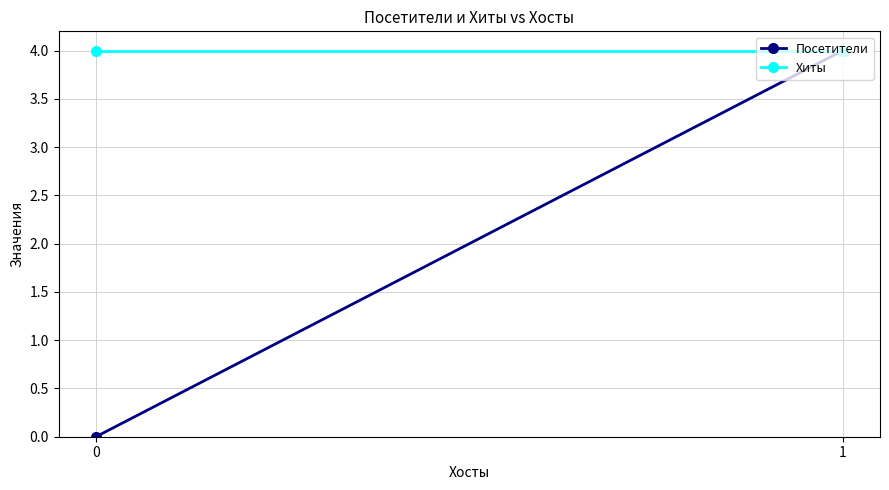

What is the difference between the maximum and minimum values in the Посетители series?

4